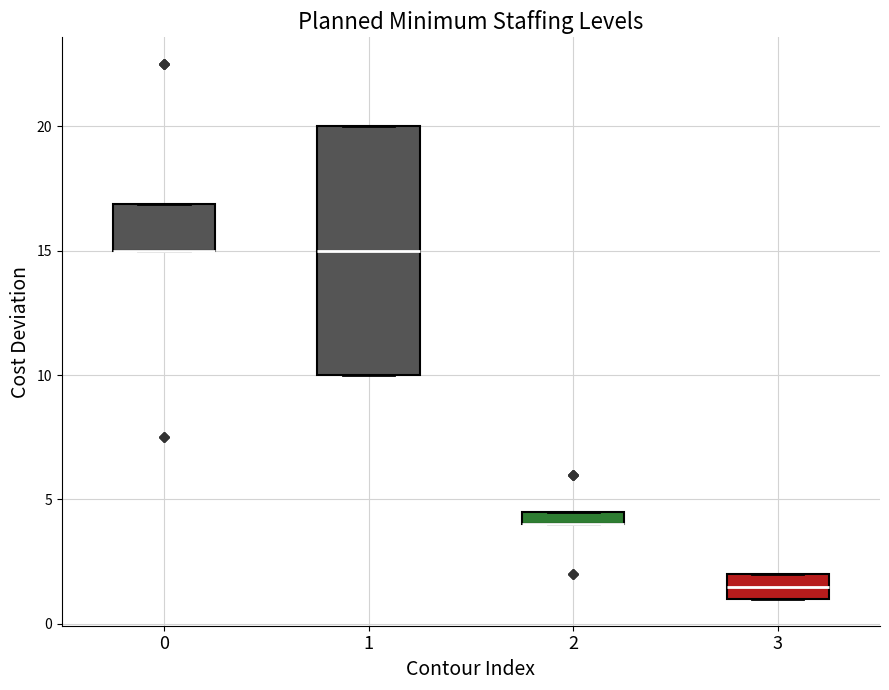

Where does the median line of the box at x = 3 sit on the y-axis? The values are not printed on the chart, so give them approximately, as read against the axis.

1.5